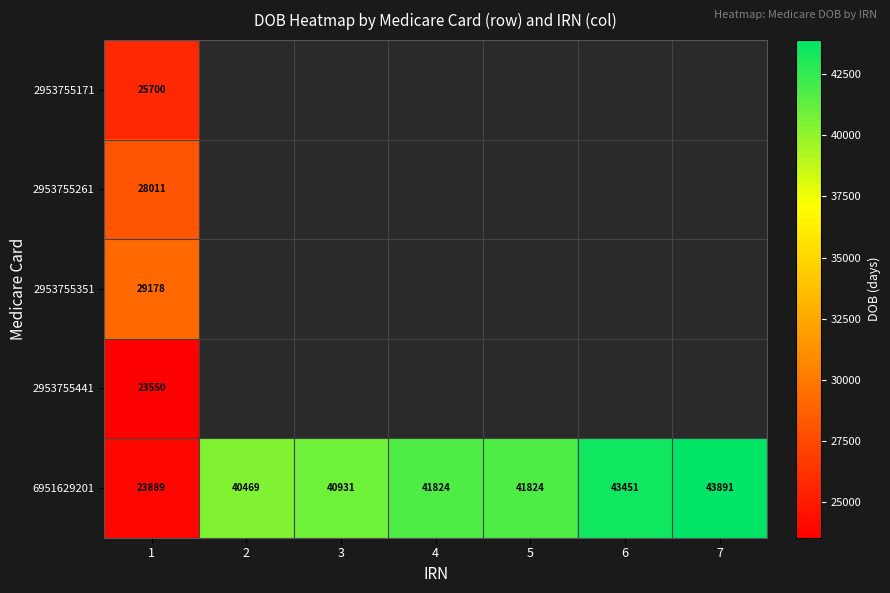

Is it true that 6951629201 equals 41824 at 5?

True